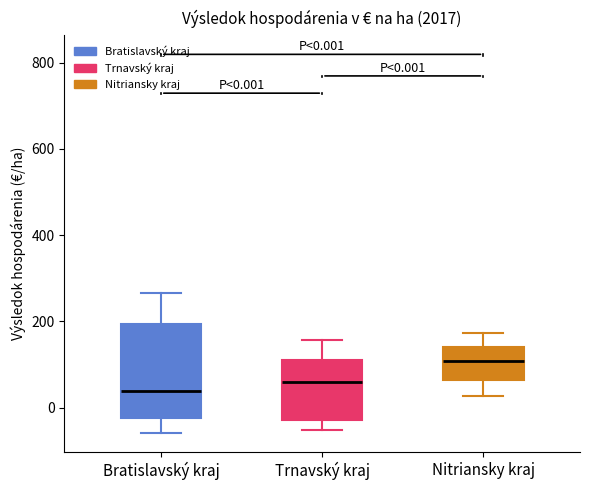

Which box has the lowest median line?

Bratislavský kraj